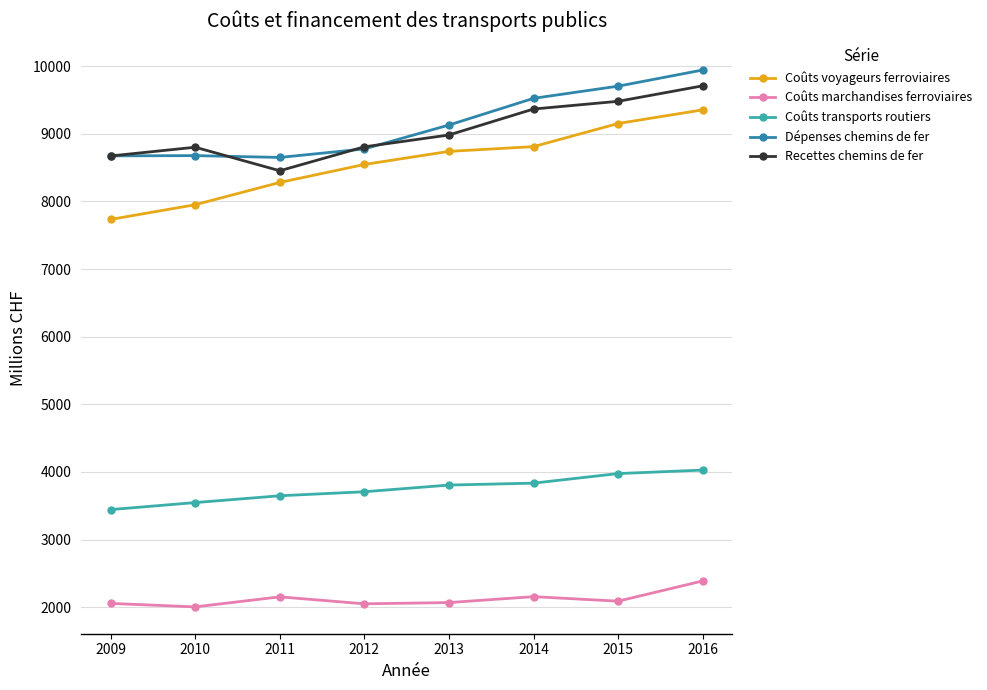

Which series has the widest spread of values?

Coûts voyageurs ferroviaires